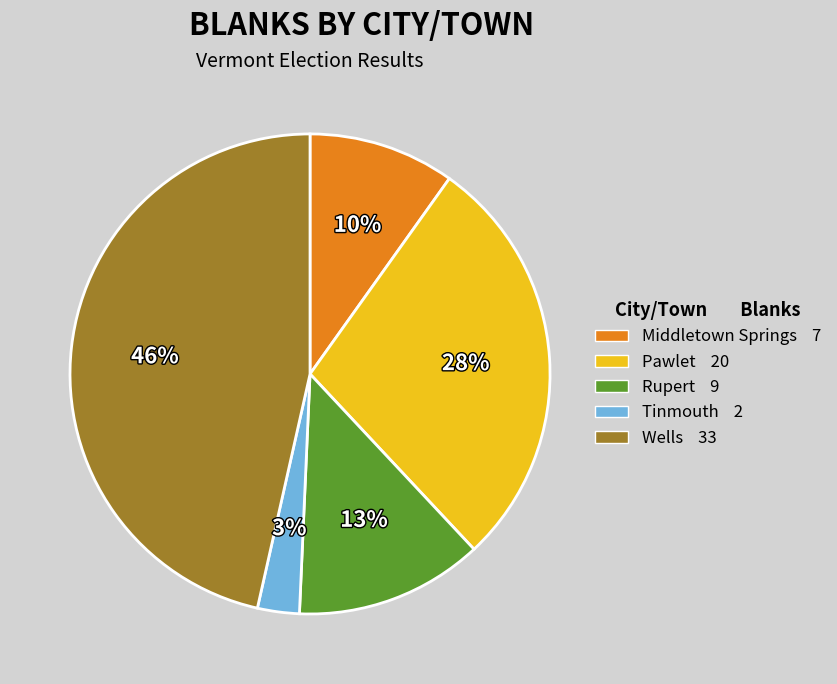

How many slices are in this pie chart?

5